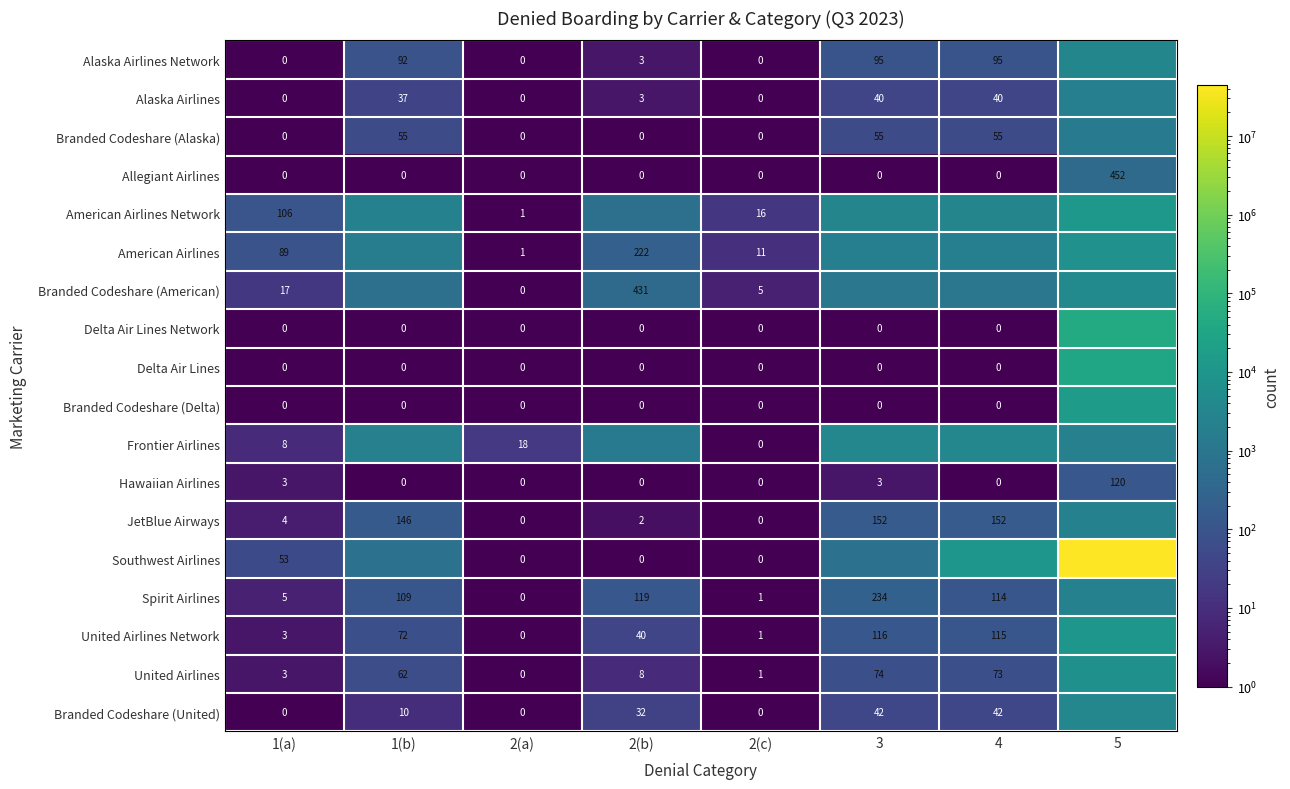

Which label corresponds to the smallest value in the chart?

1(a)